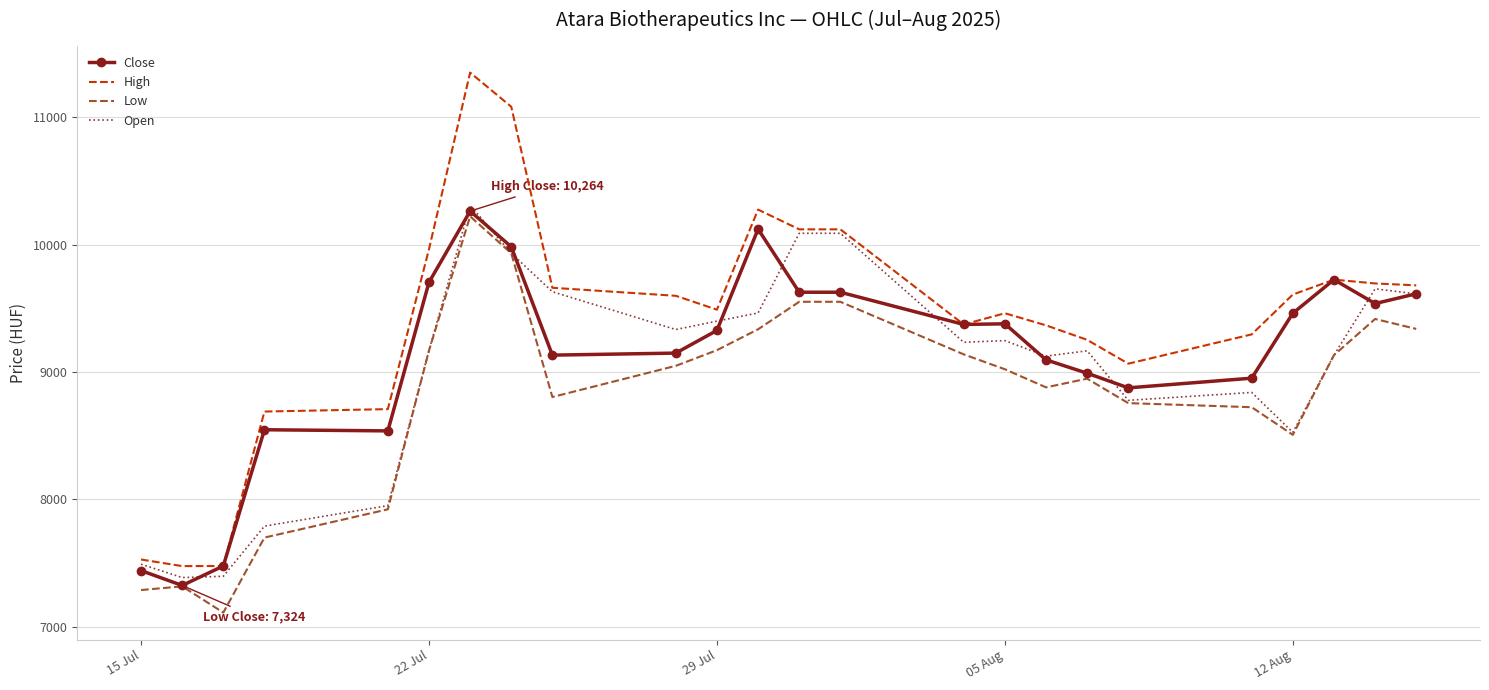

What is the smallest value displayed?

7111